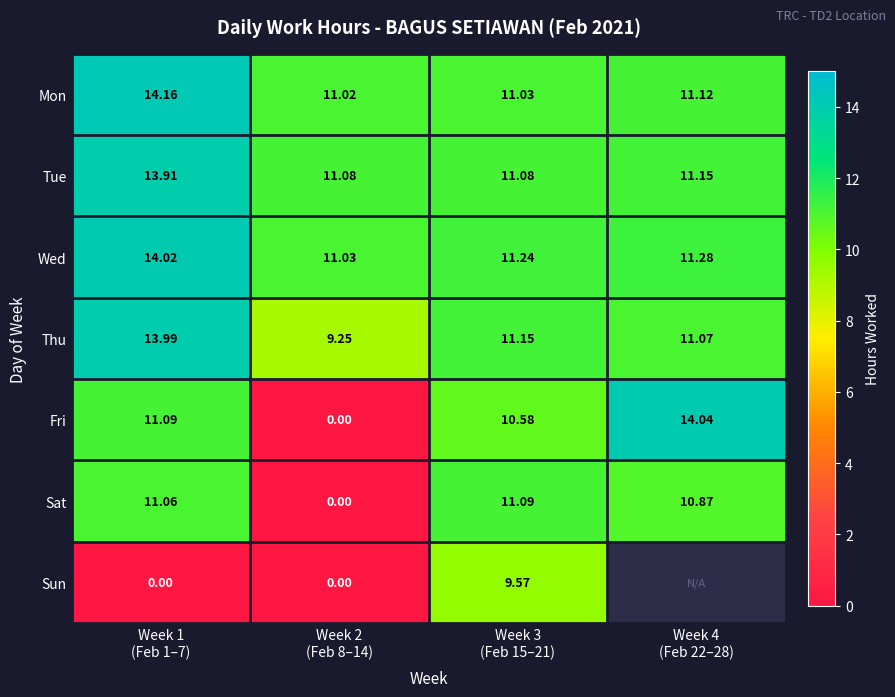

Where does the Sat series first go above 11?

Week 1 (Feb 1–7)